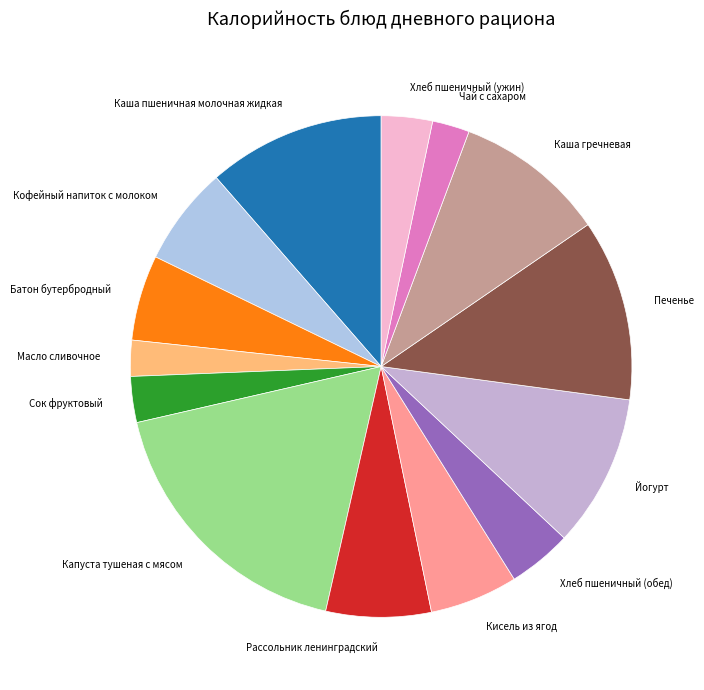

Is there any slice that represents more than half of the pie?

No